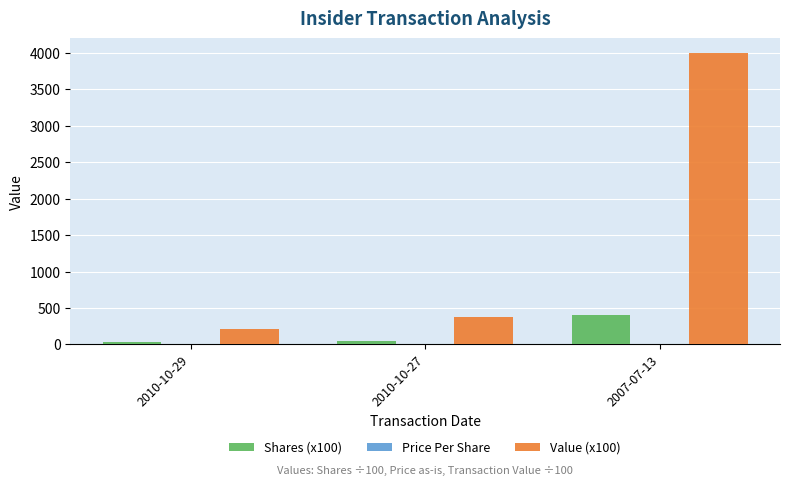

What is the approximate value of Shares (x100) at 2007-07-13?

400.0